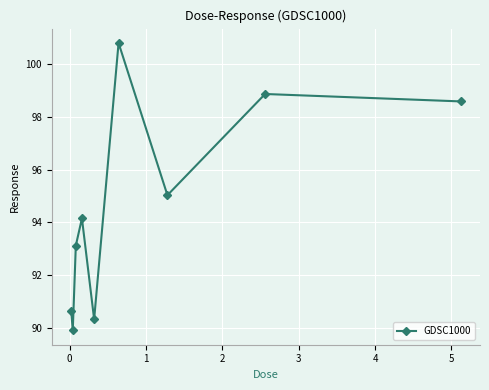

What is the average value?

94.6